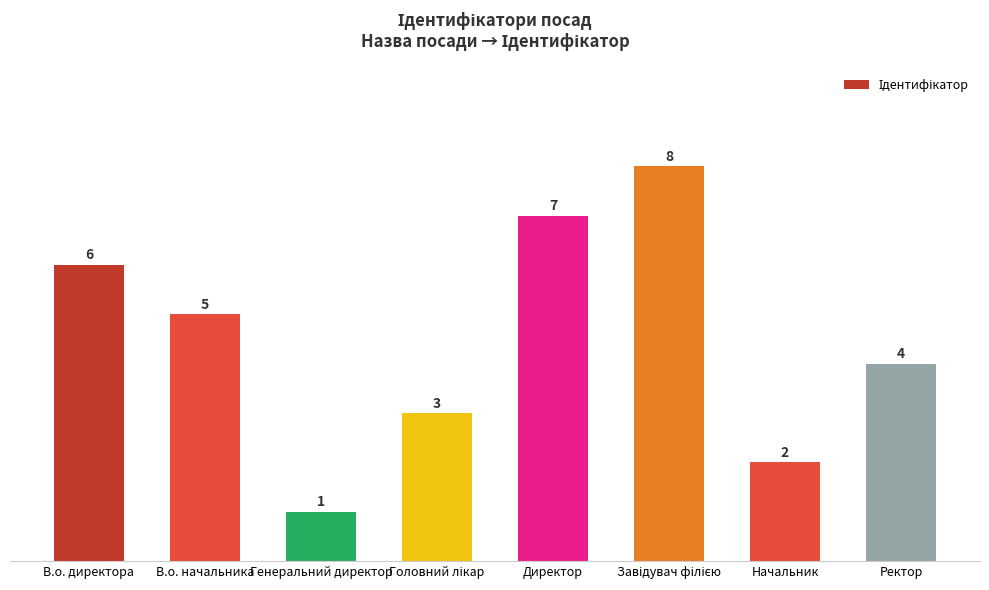

Is it true that the value at В.о. директора is 4?

False